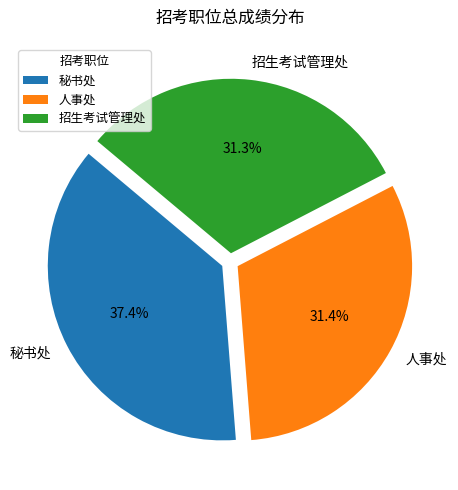

Approximately how many times larger is the value at 招生考试管理处 compared to 秘书处?

0.8